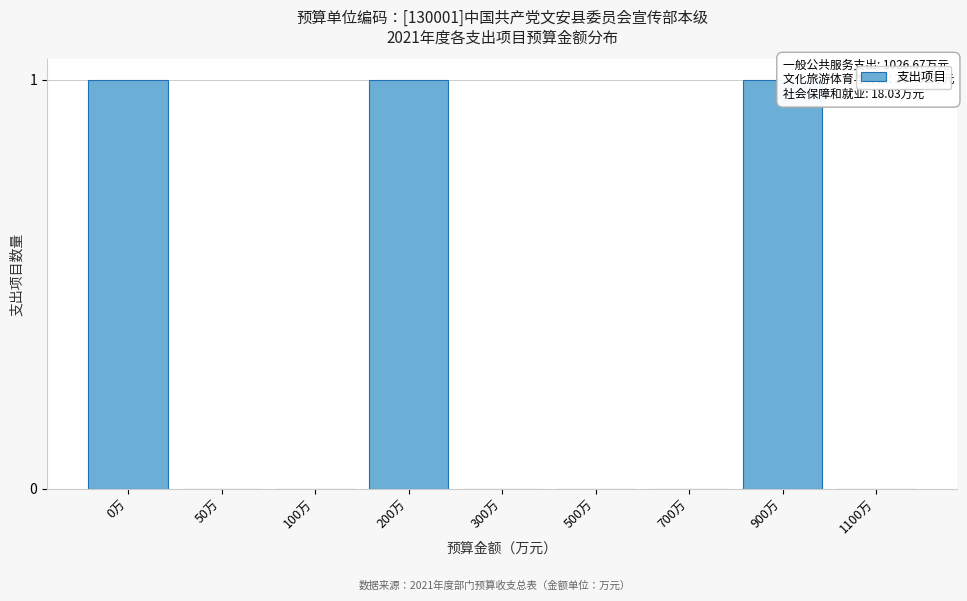

Reading right to left, list all the values displayed in this chart.

1100万=0	900万=1	700万=0	500万=0	300万=0	200万=1	100万=0	50万=0	0万=1